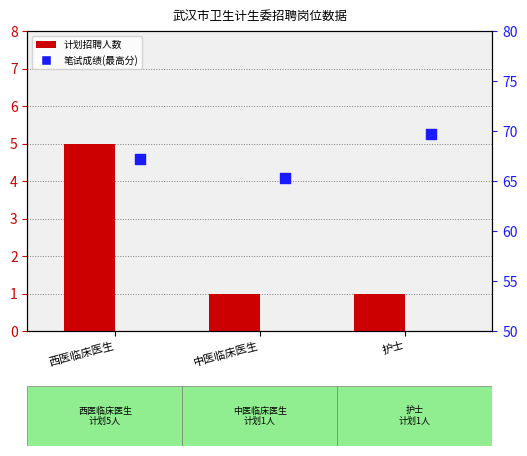

Which series has the widest spread of Y values?

笔试成绩(最高分)